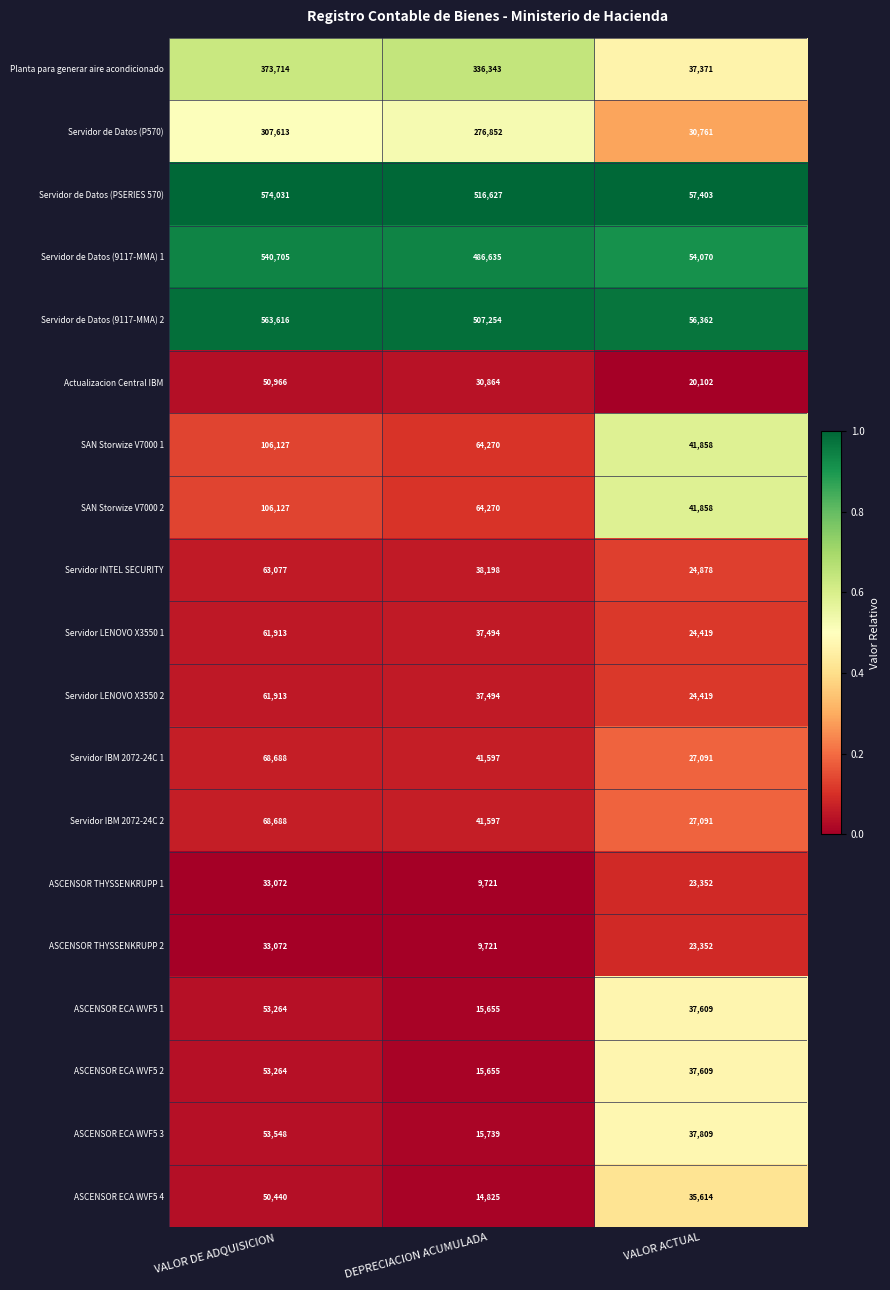

Which label corresponds to the smallest value in the chart?

DEPRECIACION ACUMULADA